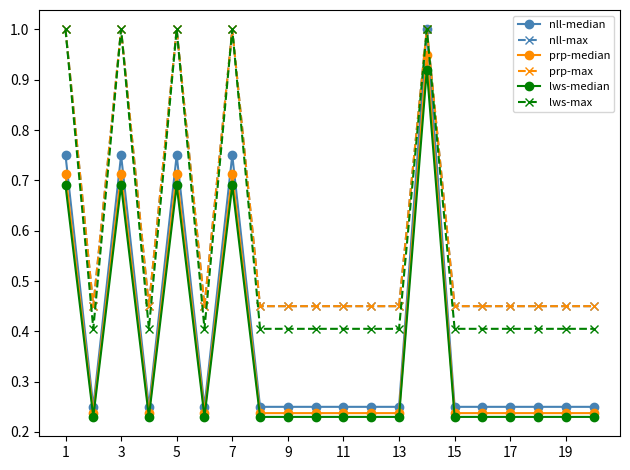

Does the chart have visible grid lines?

No